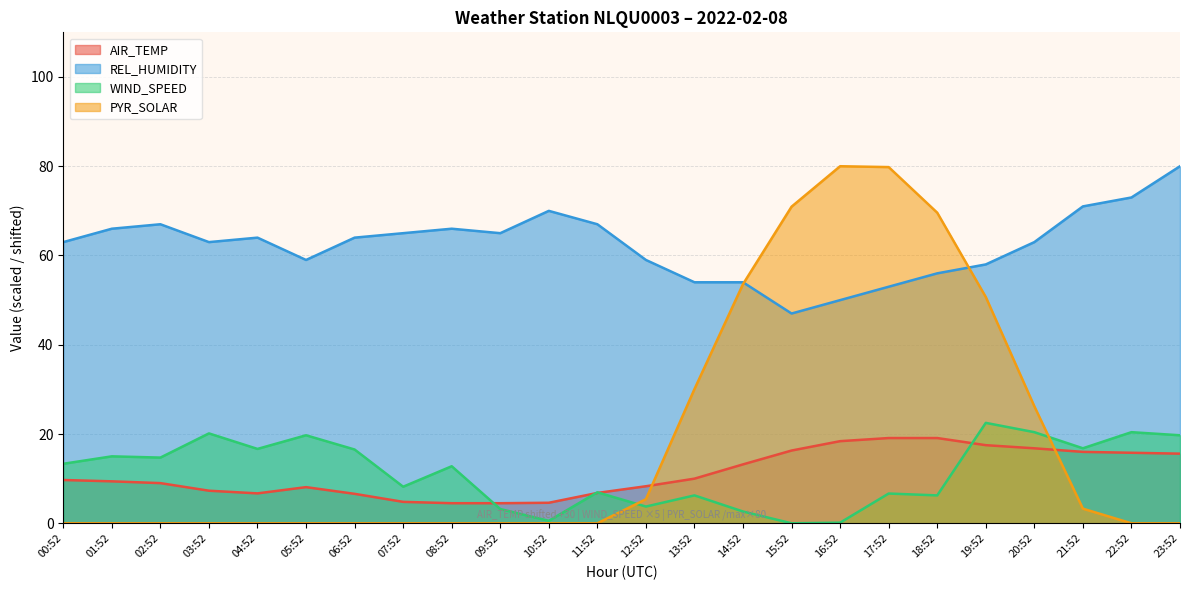

What are all the series names shown in the legend?

AIR_TEMP, REL_HUMIDITY, WIND_SPEED, PYR_SOLAR